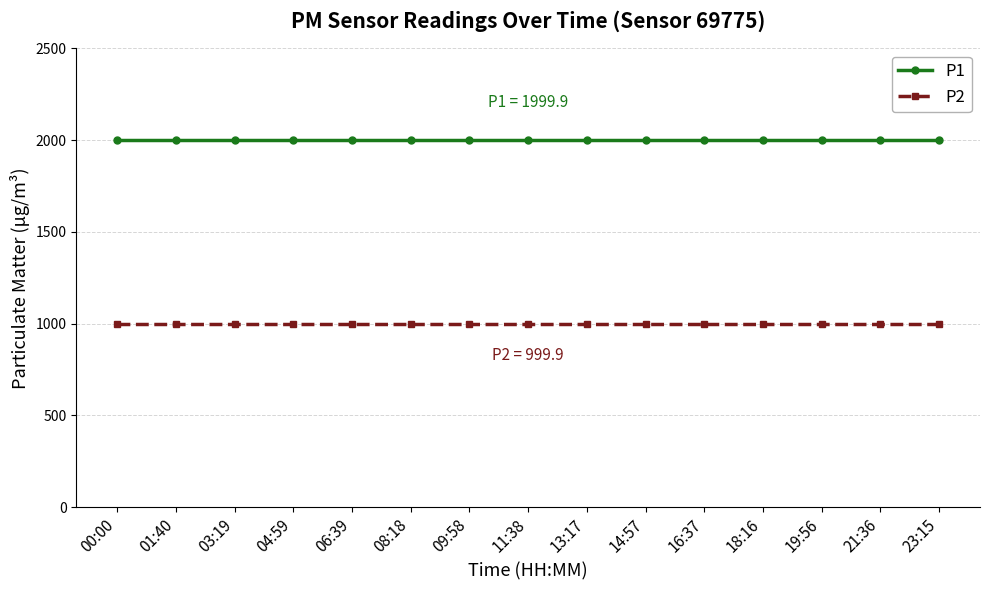

How many data points does each series have?

15